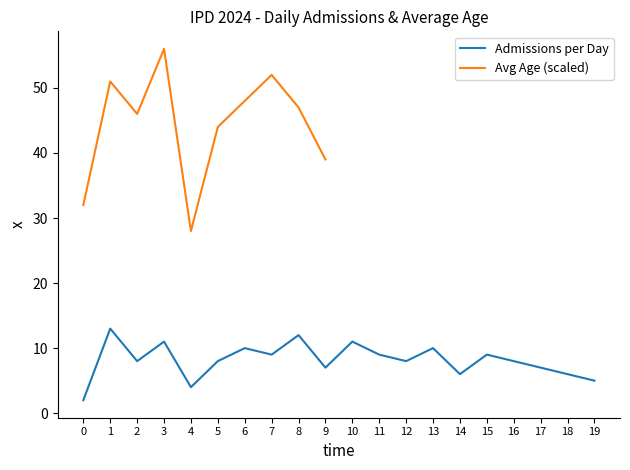

The Admissions per Day series shows 8 at 16. True or false?

True